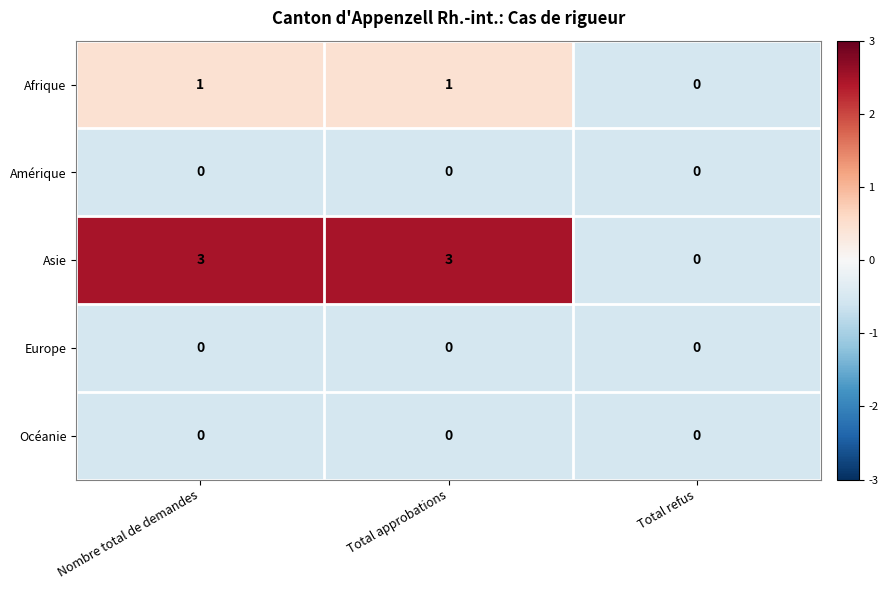

Which series has the widest spread of values?

Asie